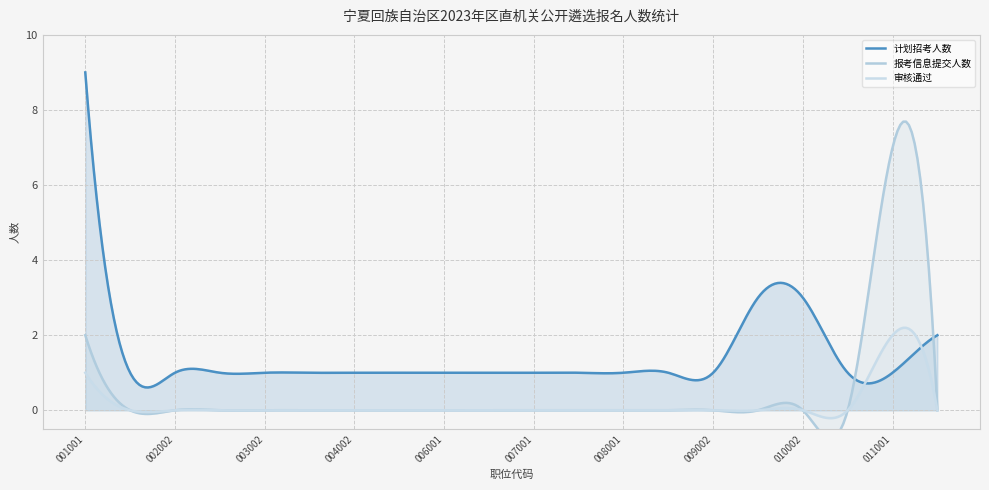

Which has a higher value, 005001 or 004001?

005001